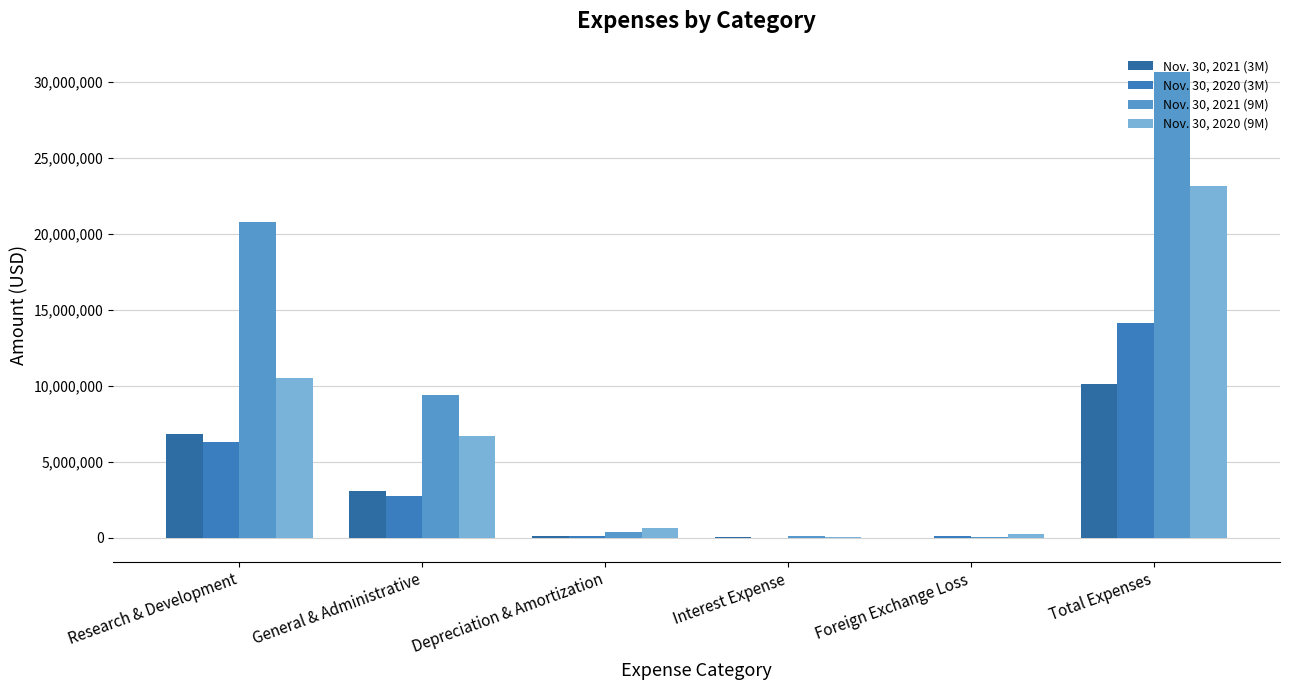

How many data points does each series have?

6